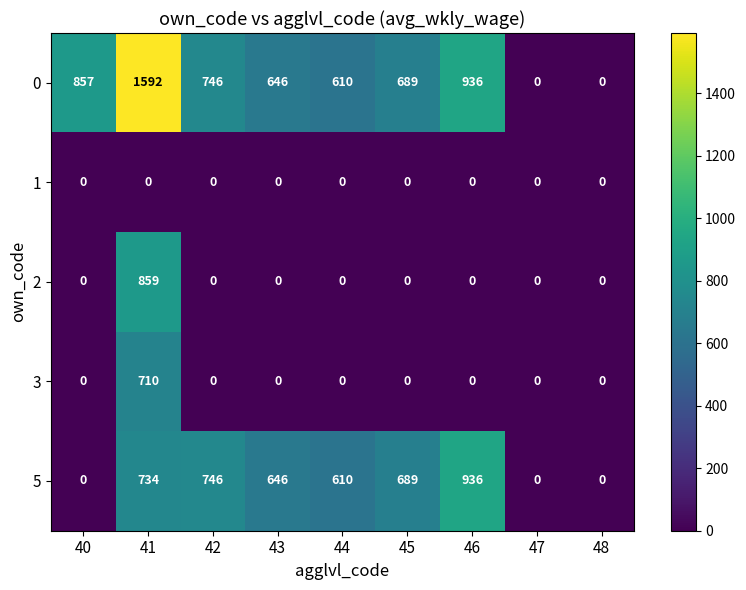

What is the spread (max minus min) of values at 42?

746